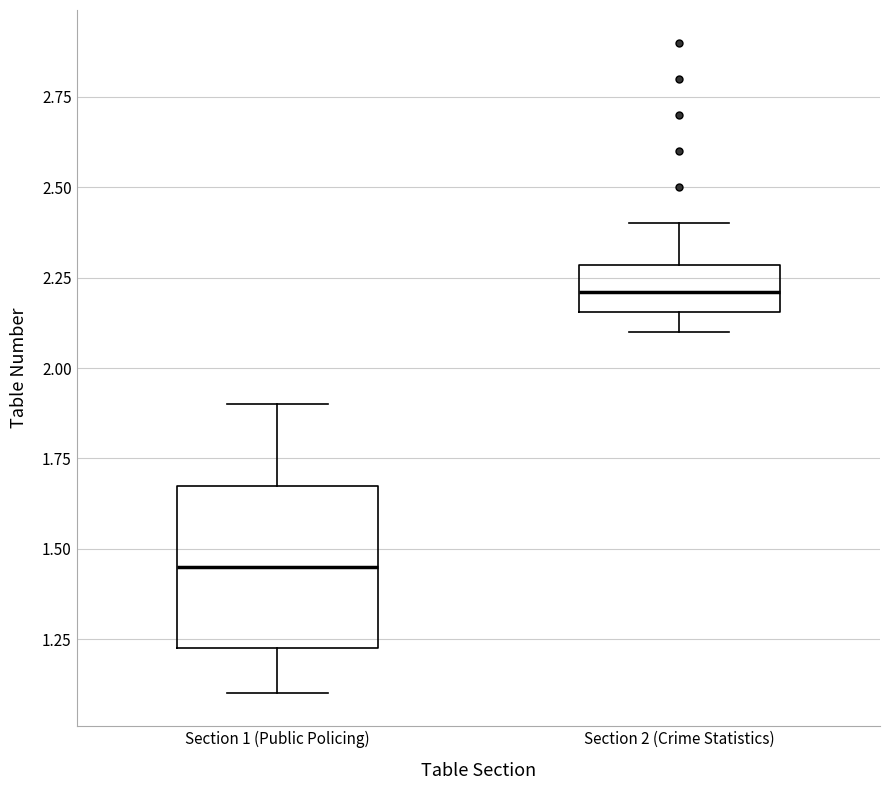

Where does the upper whisker of the box for Section 1 (Public Policing) end on the y-axis? The values are not printed on the chart, so give them approximately, as read against the axis.

1.90